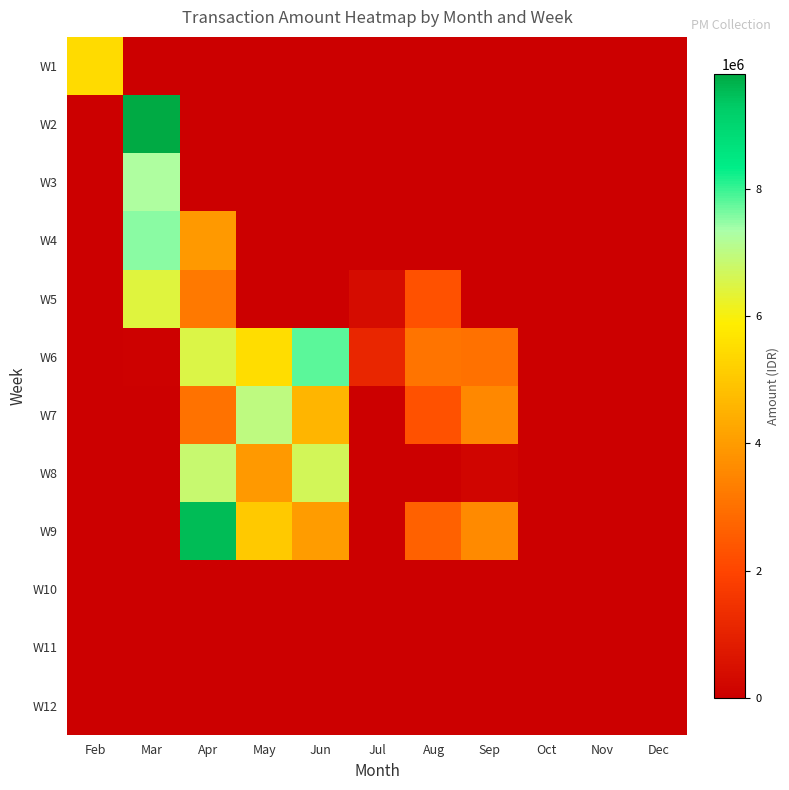

What is the maximum value shown in the chart?

9812688